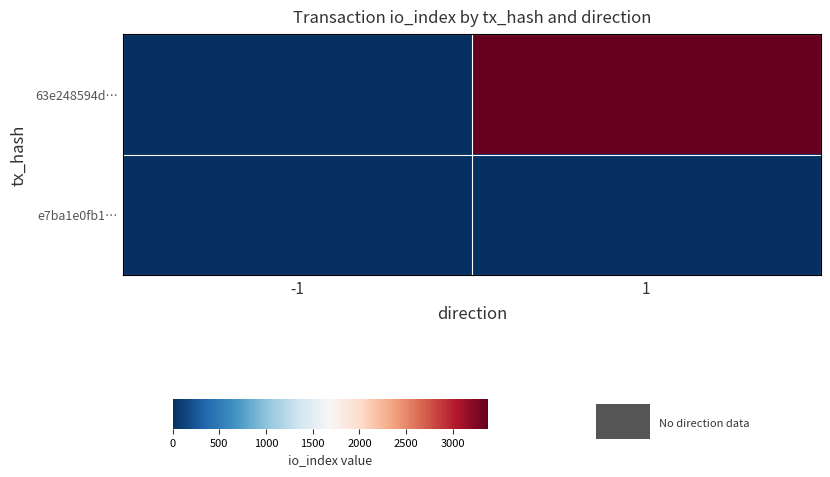

Rank the series by their maximum value, from highest to lowest.

63e248594d…, e7ba1e0fb1…